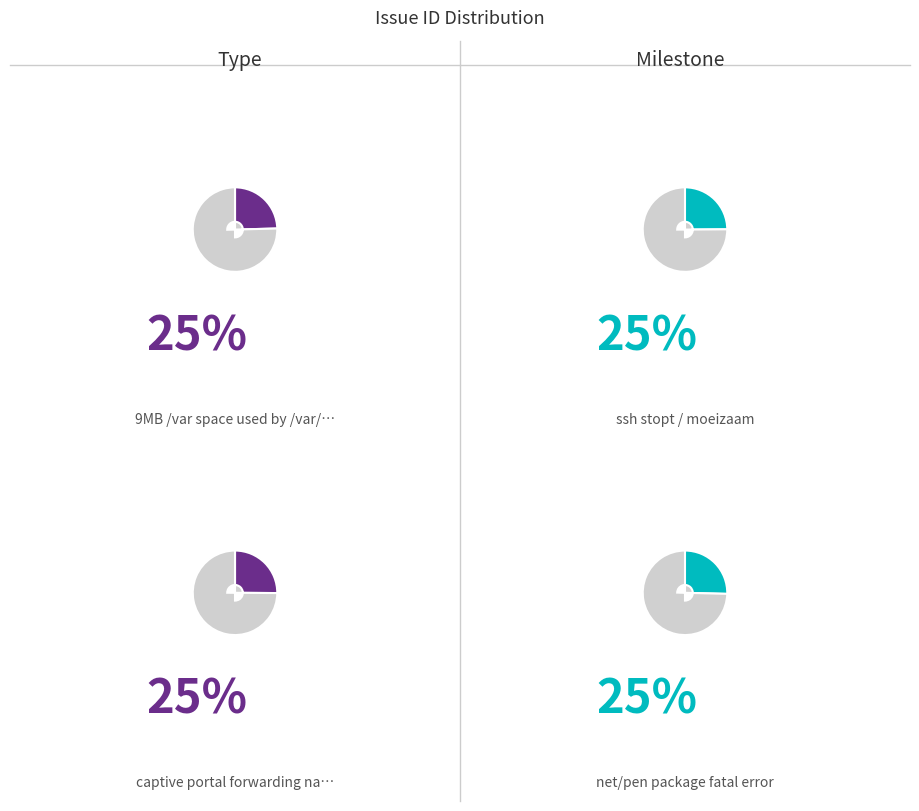

How much of the chart is everything except ssh stopt / moeizaam?

75.1%